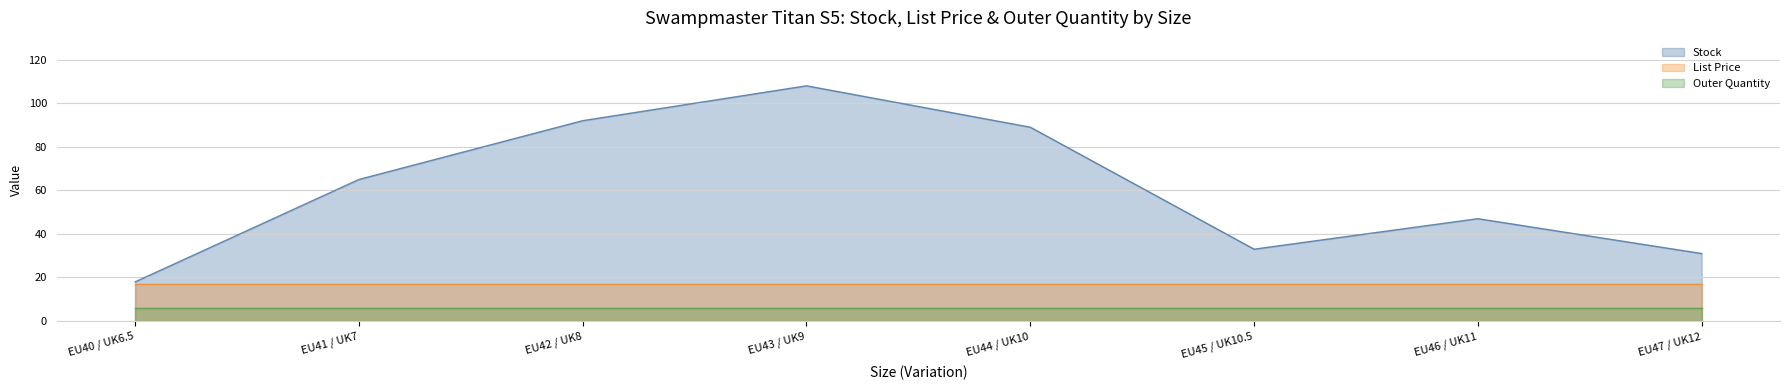

Does the chart display data point markers on the line(s)?

No